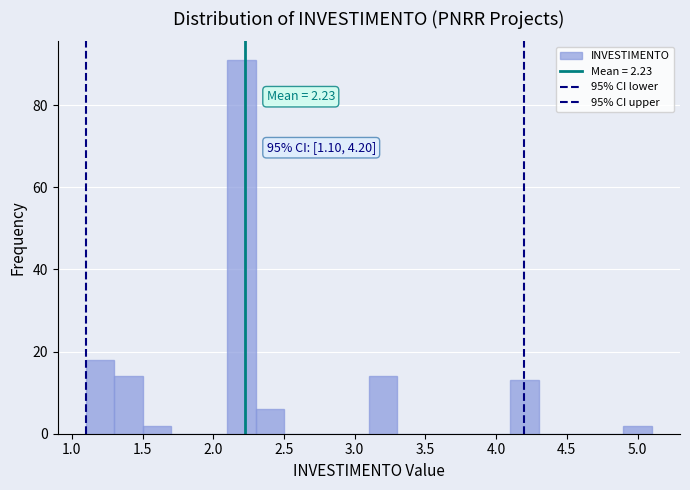

Over which range of the x-axis is the bar tallest?

2.1 to 2.3